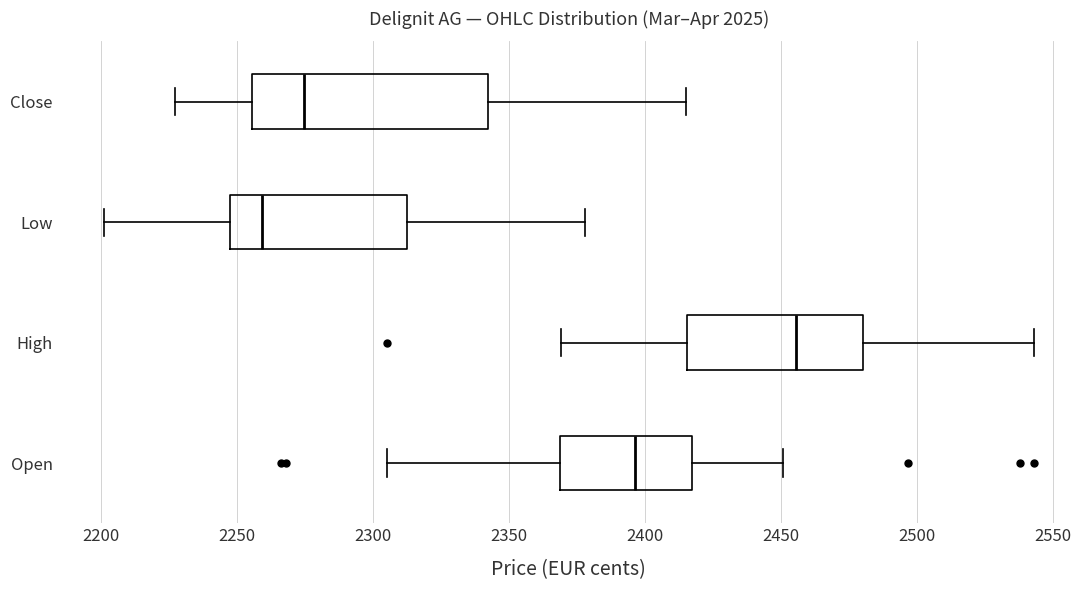

Where does the left whisker of the box for Open end on the x-axis? The values are not printed on the chart, so give them approximately, as read against the axis.

2305